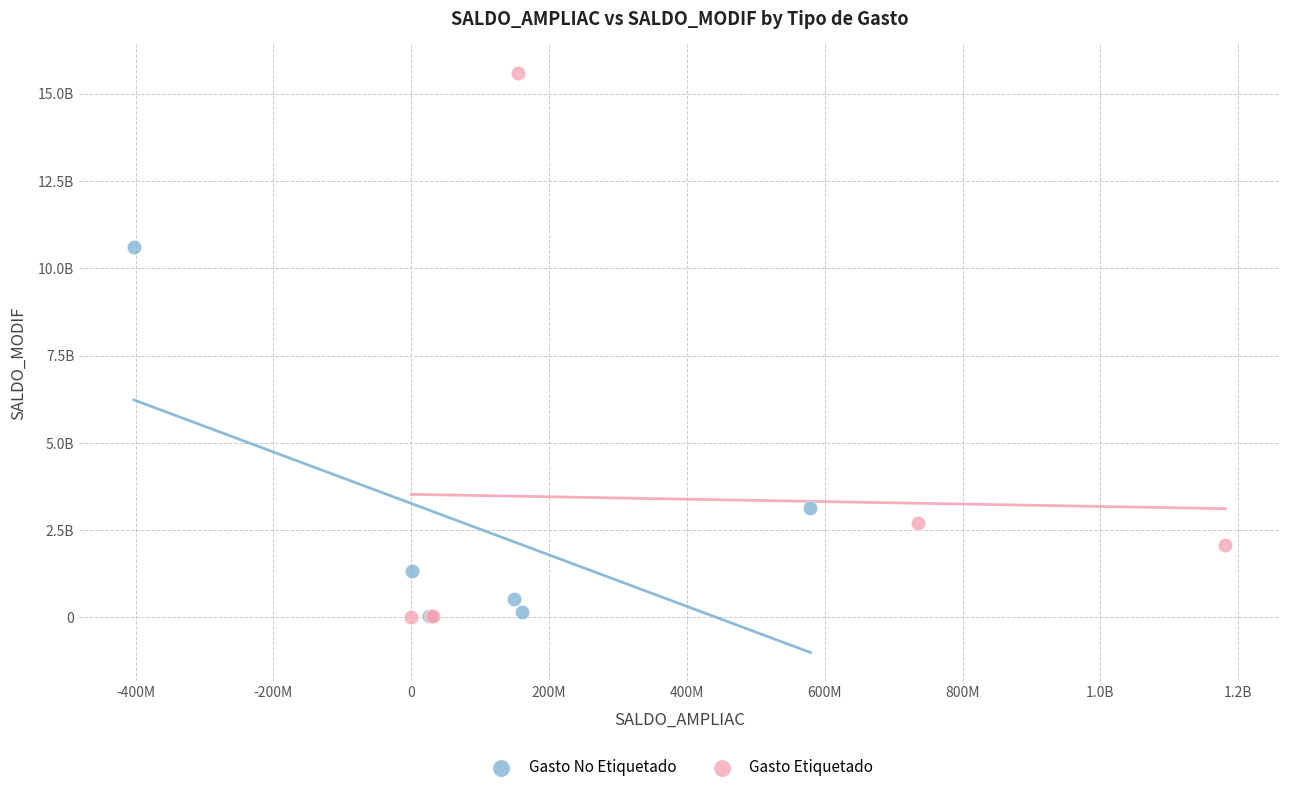

What are all the series names shown in the legend?

Gasto No Etiquetado, Gasto Etiquetado